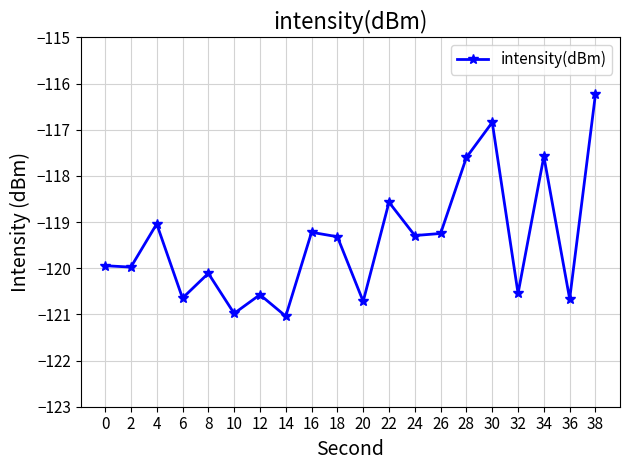

What is the sum of the values at 32 and 16?

-239.8